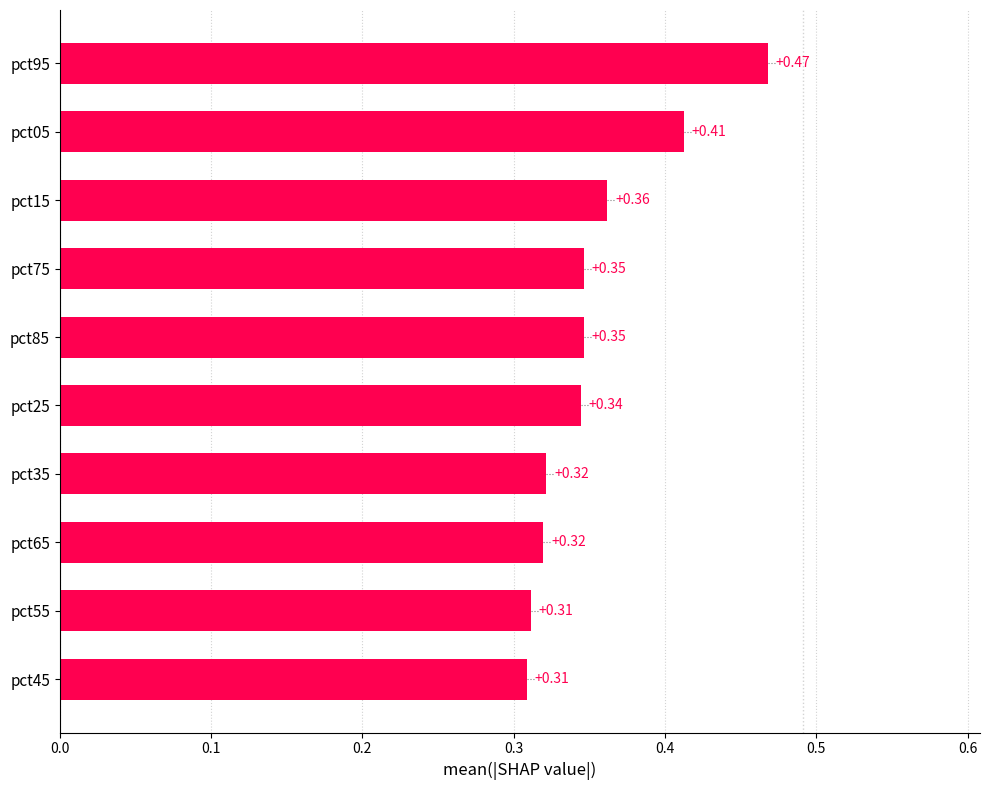

What is the sum of all values?

3.5